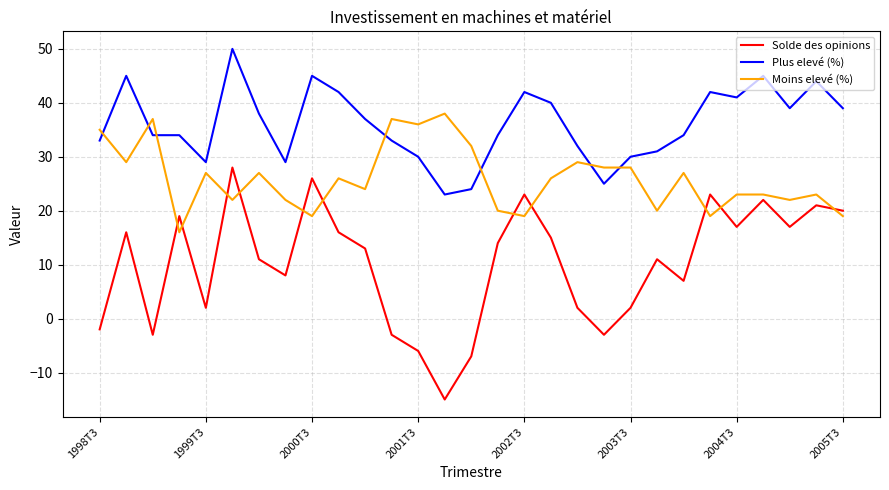

Which series has the widest spread of values?

Solde des opinions